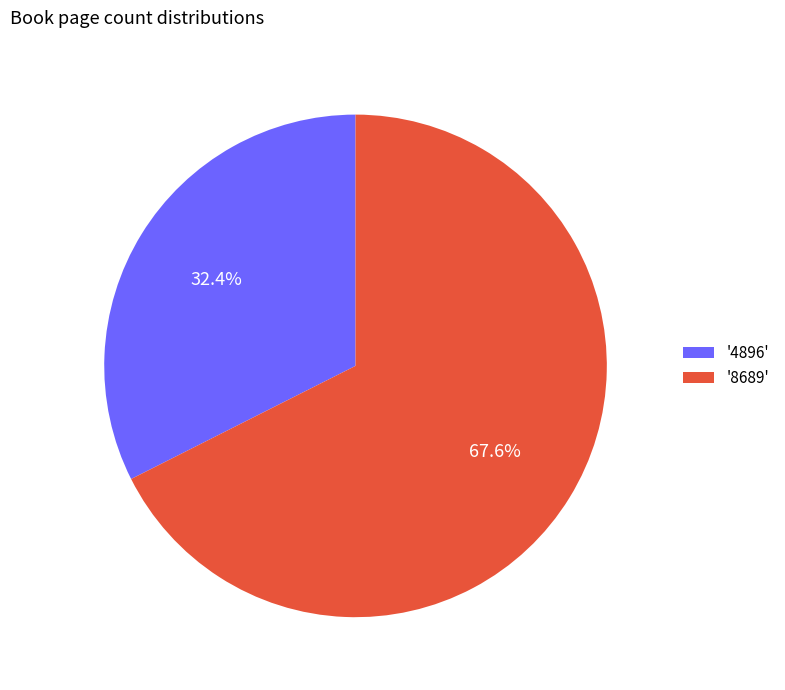

Rank the categories by value from highest to lowest.

'8689', '4896'